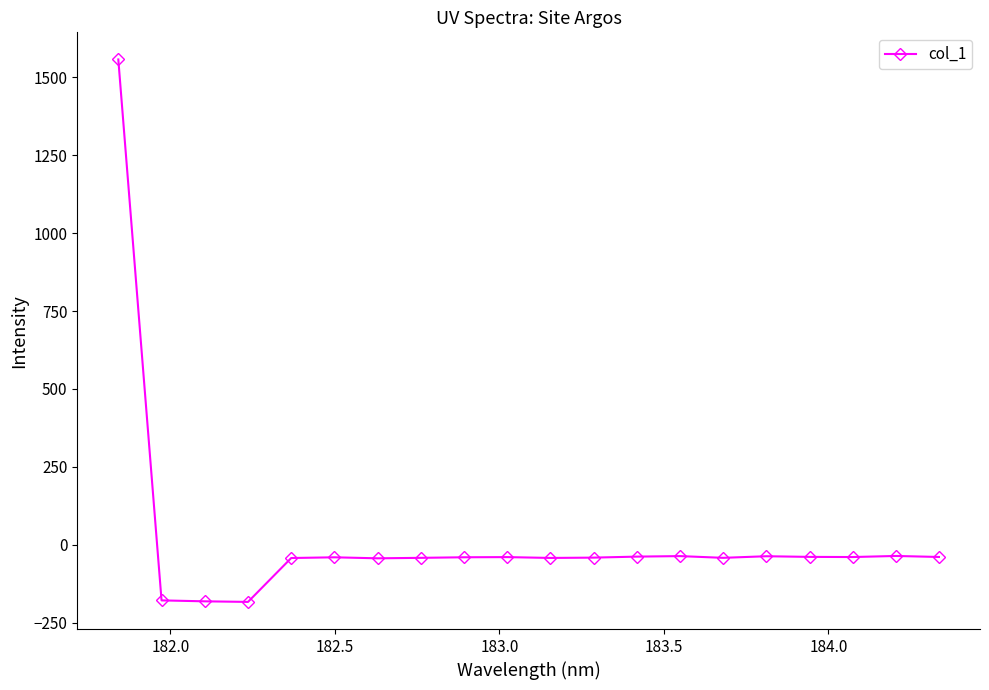

What is the difference between the second highest and second lowest values?

145.6